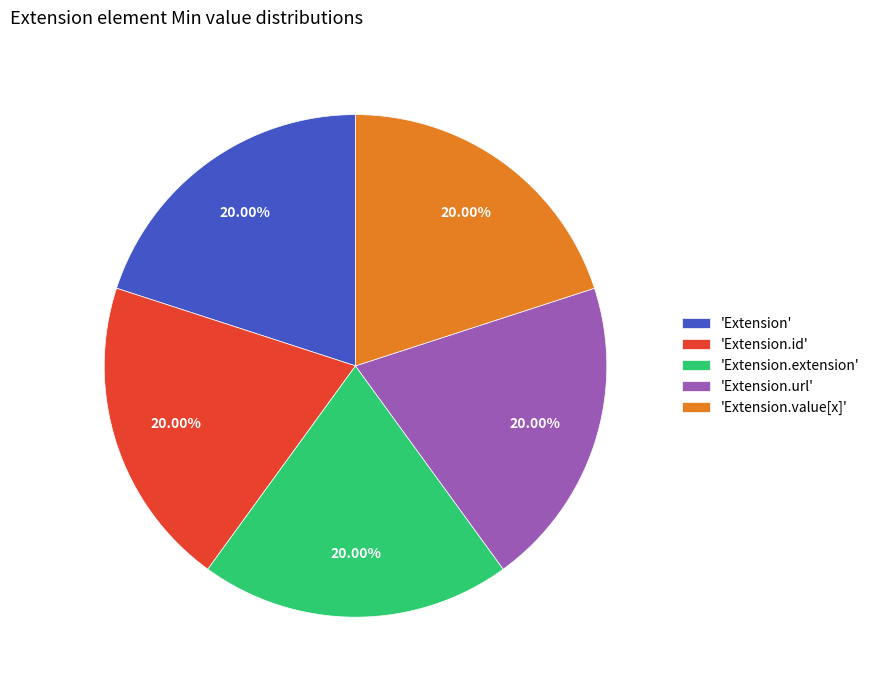

Is the sum of 'Extension.url' and 'Extension.value[x]' greater than half?

No